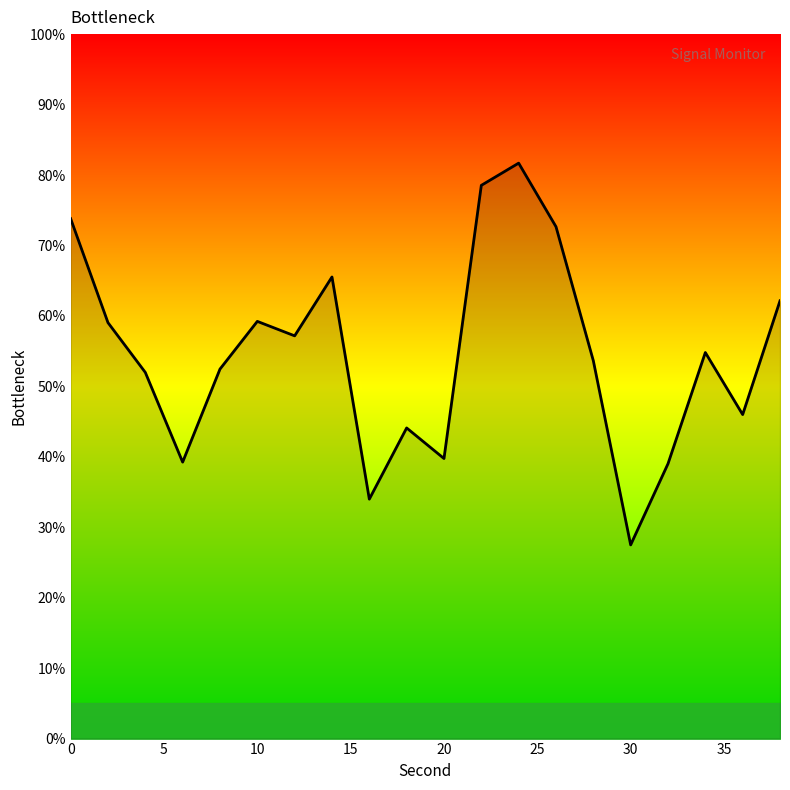

Count the number of data series in this chart.

1